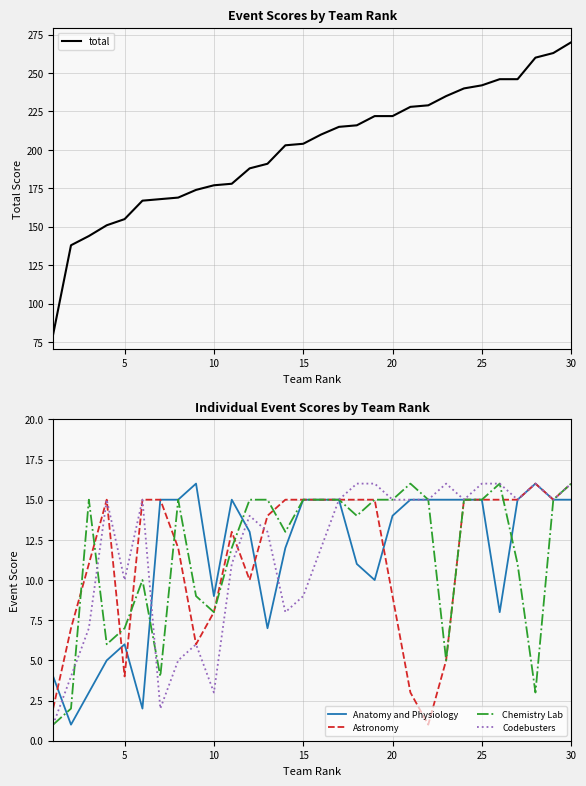

List the series in order of their peak value, highest first.

total, Anatomy and Physiology, Astronomy, Chemistry Lab, Codebusters